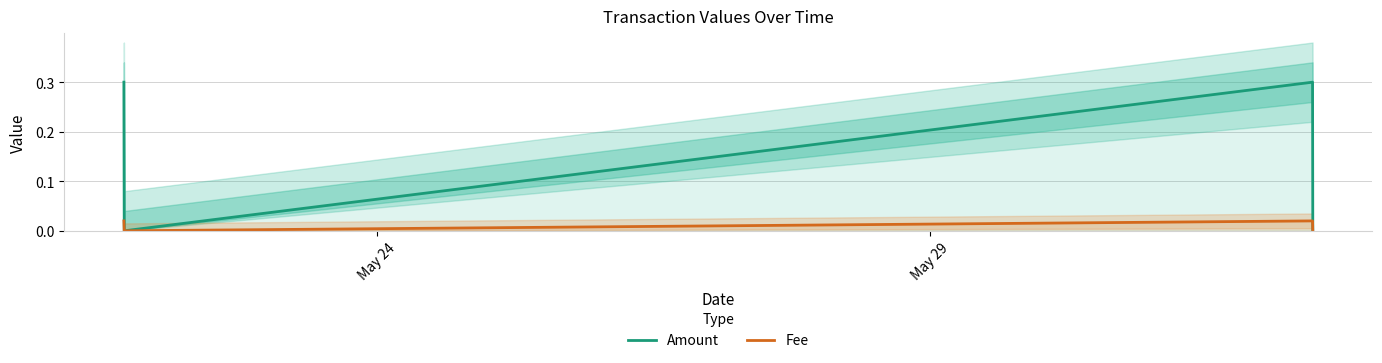

Which series has the widest spread of values?

Amount